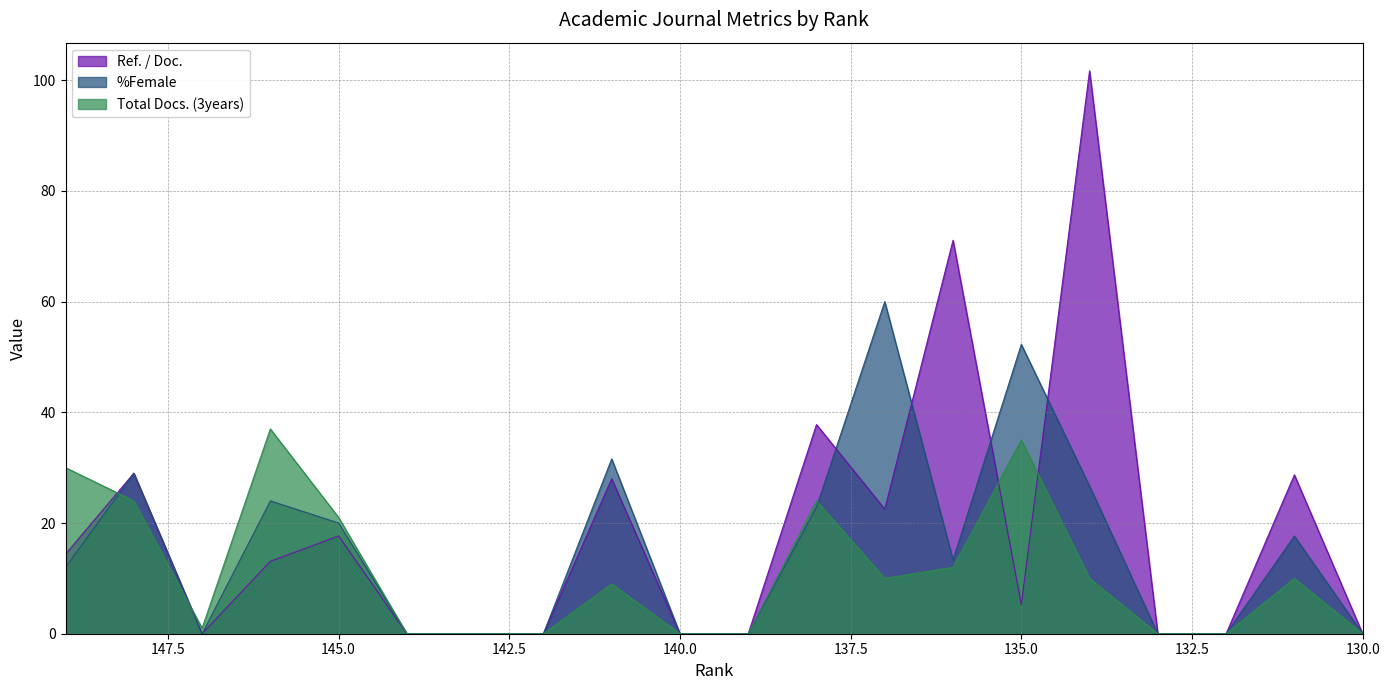

What is the difference between the highest and lowest values at 134?

91.7